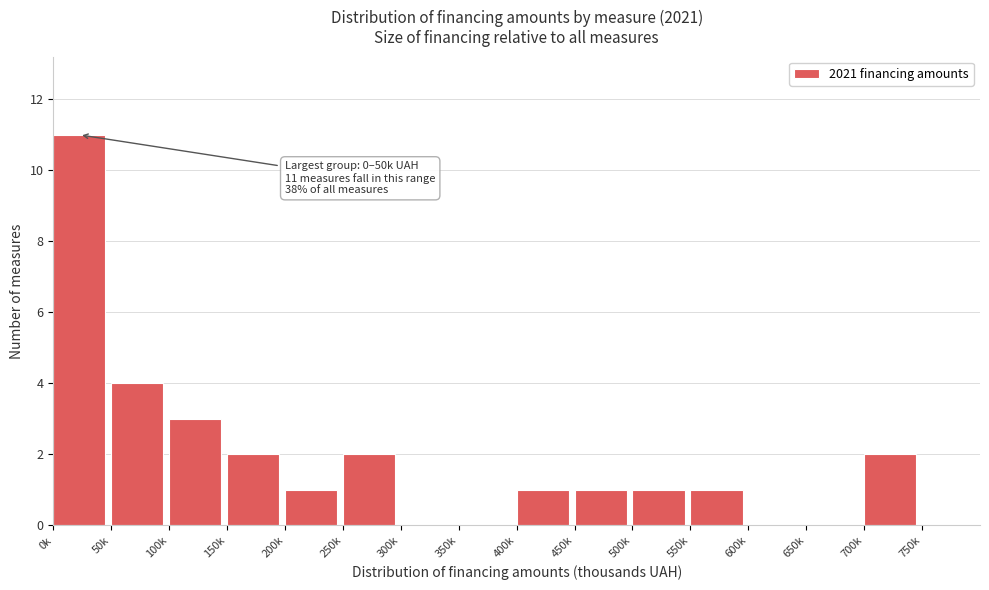

Reading left to right, list all the values displayed in this chart.

0k=11	50k=4	100k=3	150k=2	200k=1	250k=2	300k=0	350k=0	400k=1	450k=1	500k=1	550k=1	600k=0	650k=0	700k=2	750k=0